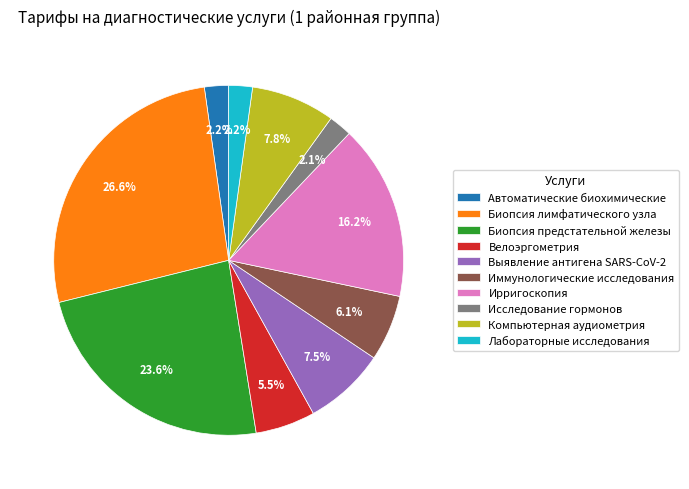

Is it true that Лабораторные исследования is 2% of the pie?

True